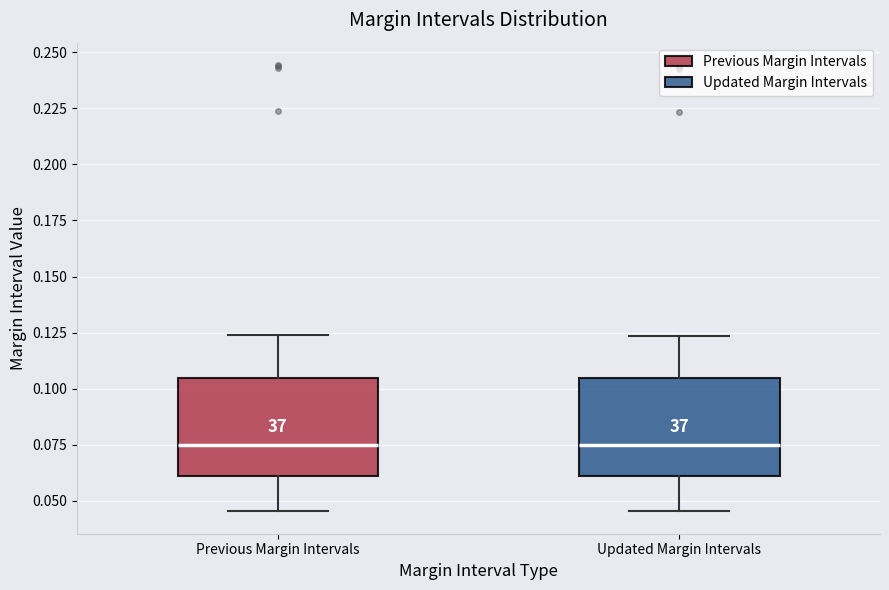

Where does the lower whisker of the box for Previous Margin Intervals end on the y-axis? The values are not printed on the chart, so give them approximately, as read against the axis.

0.045